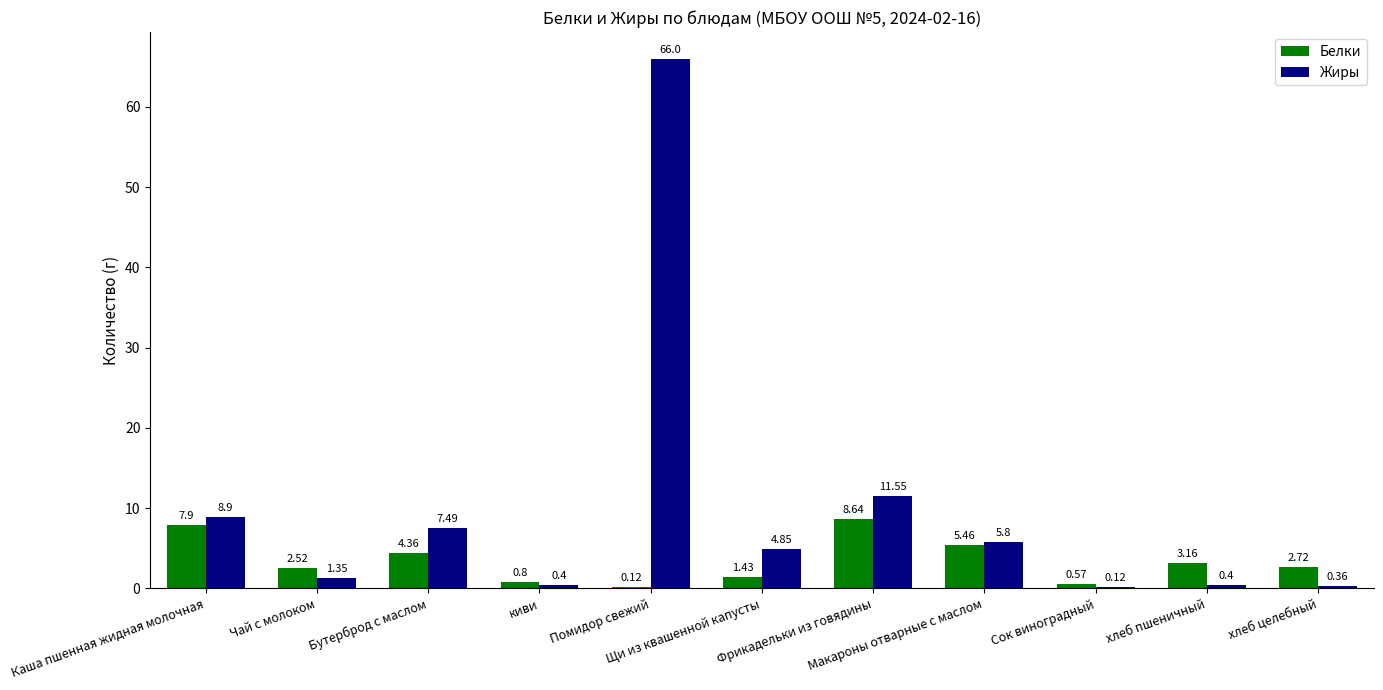

How many categories are shown in the chart?

11